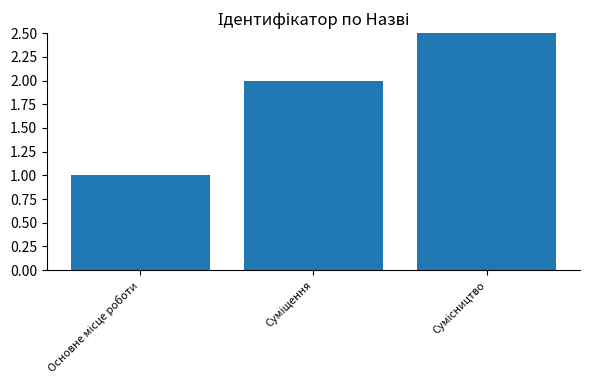

How many values are between 1 and 3?

3